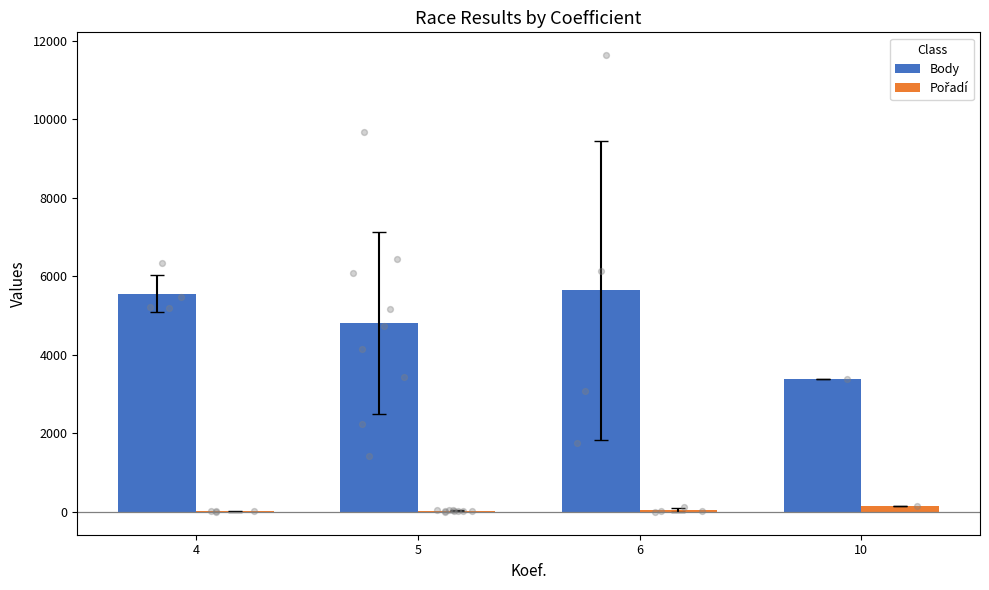

At how many categories does at least one series exceed 463?

4